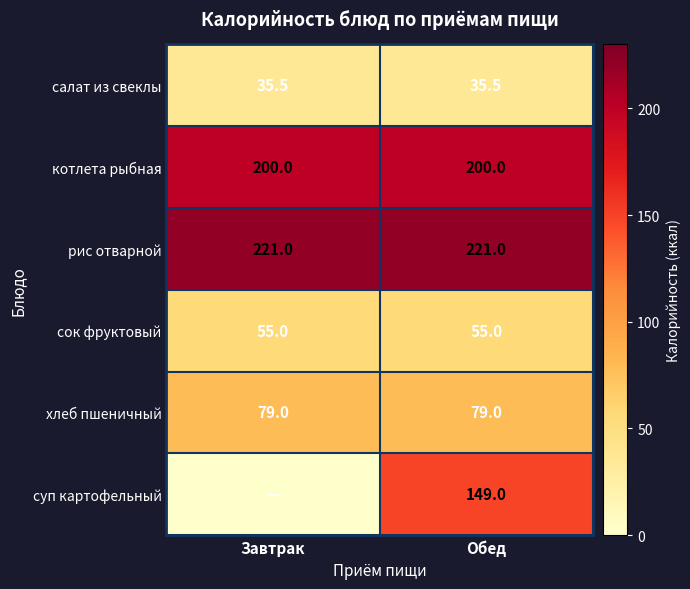

What is the minimum value for котлета рыбная?

200.0